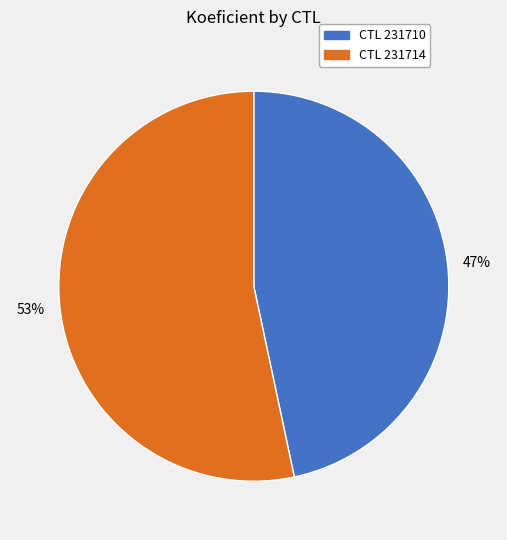

Is there a majority slice in this chart?

Yes